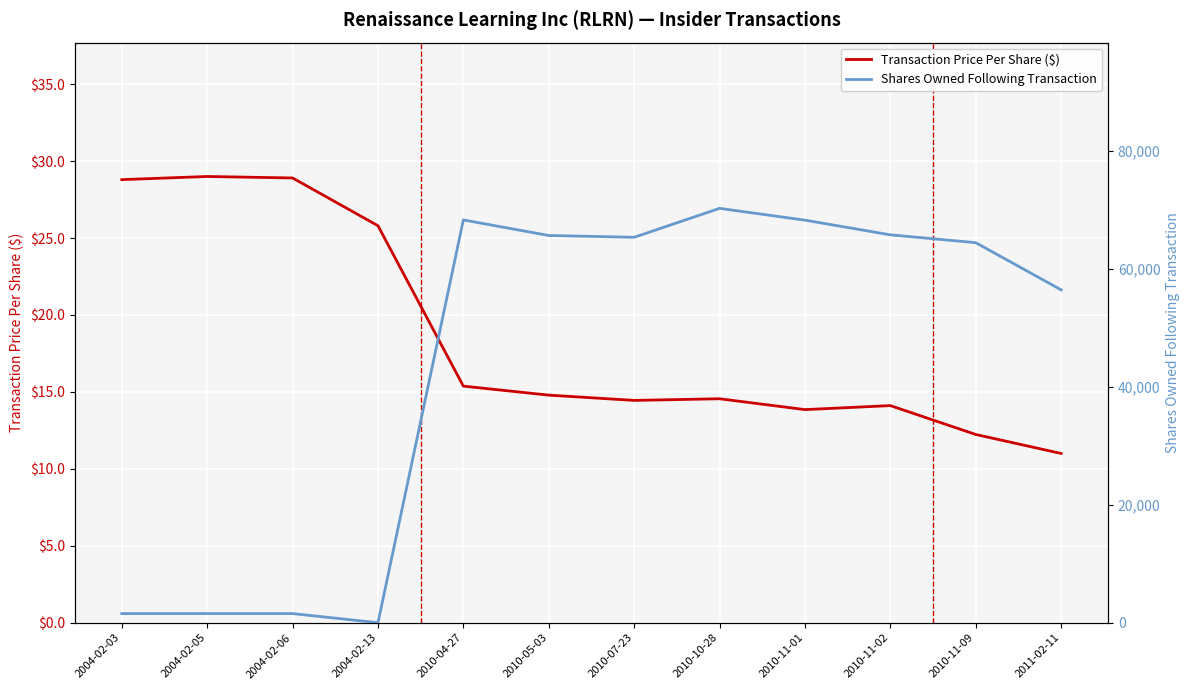

True or false: Transaction Price Per Share ($) has a value of 14.8 at 2010-05-03.

True